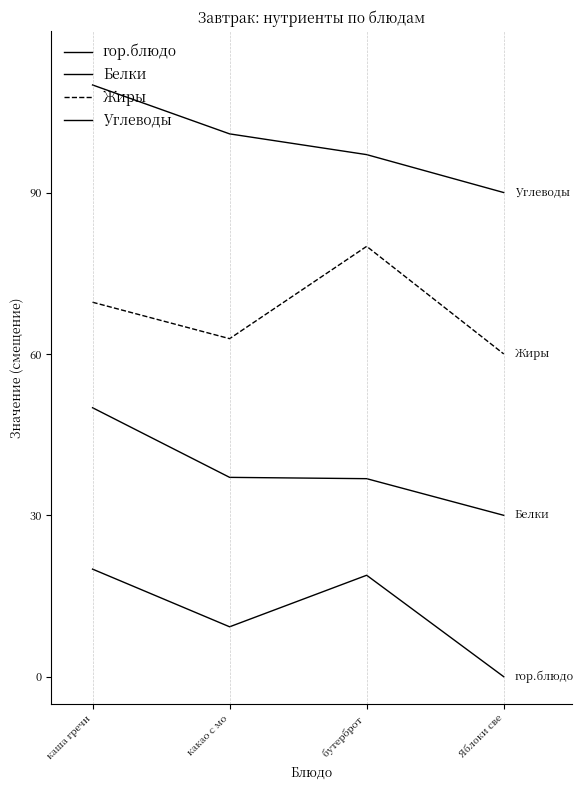

How many lines are shown in the chart?

4